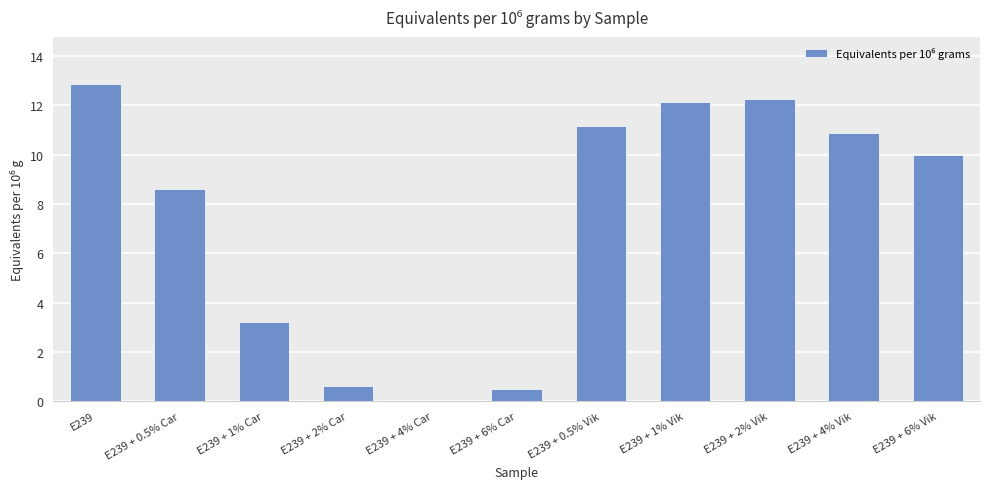

What is the maximum value shown in the chart?

12.9